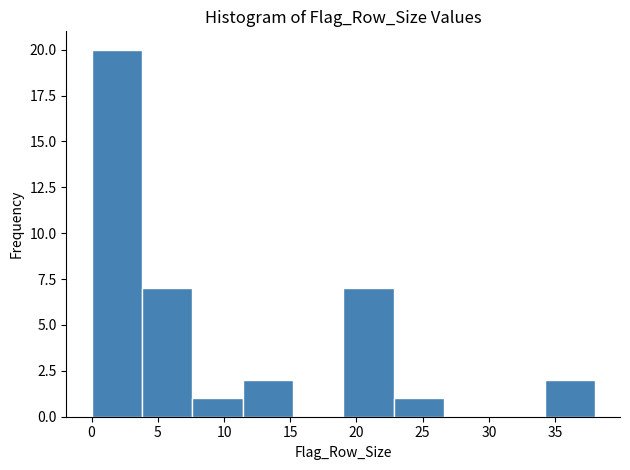

Reading left to right, list every bar in this chart as the range it spans on the x-axis followed by its height. Neither the bar edges nor the heights are printed on the chart, so give them approximately, as read against the axes.

0.0 to 3.8: 20
3.8 to 7.6: 7
7.6 to 11.4: 1
11.4 to 15.2: 2
15.2 to 19.0: 0
19.0 to 22.8: 7
22.8 to 26.6: 1
26.6 to 30.4: 0
30.4 to 34.2: 0
34.2 to 38.0: 2